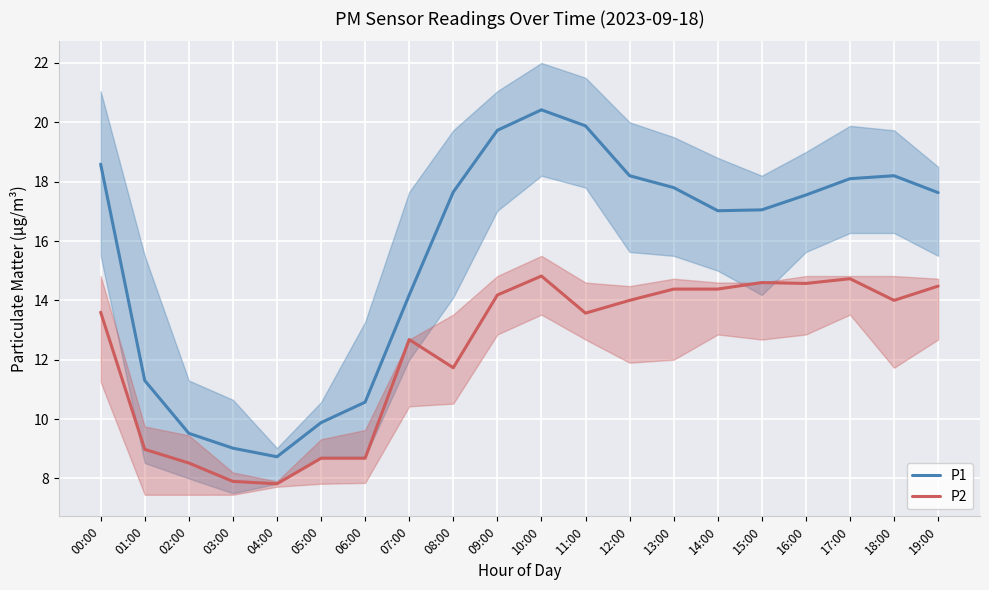

Is it true that P1 equals 25.6 at 16:00?

False